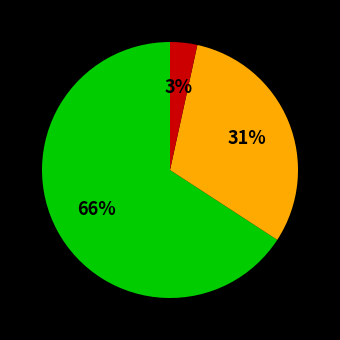

How many segments does this pie chart have?

3